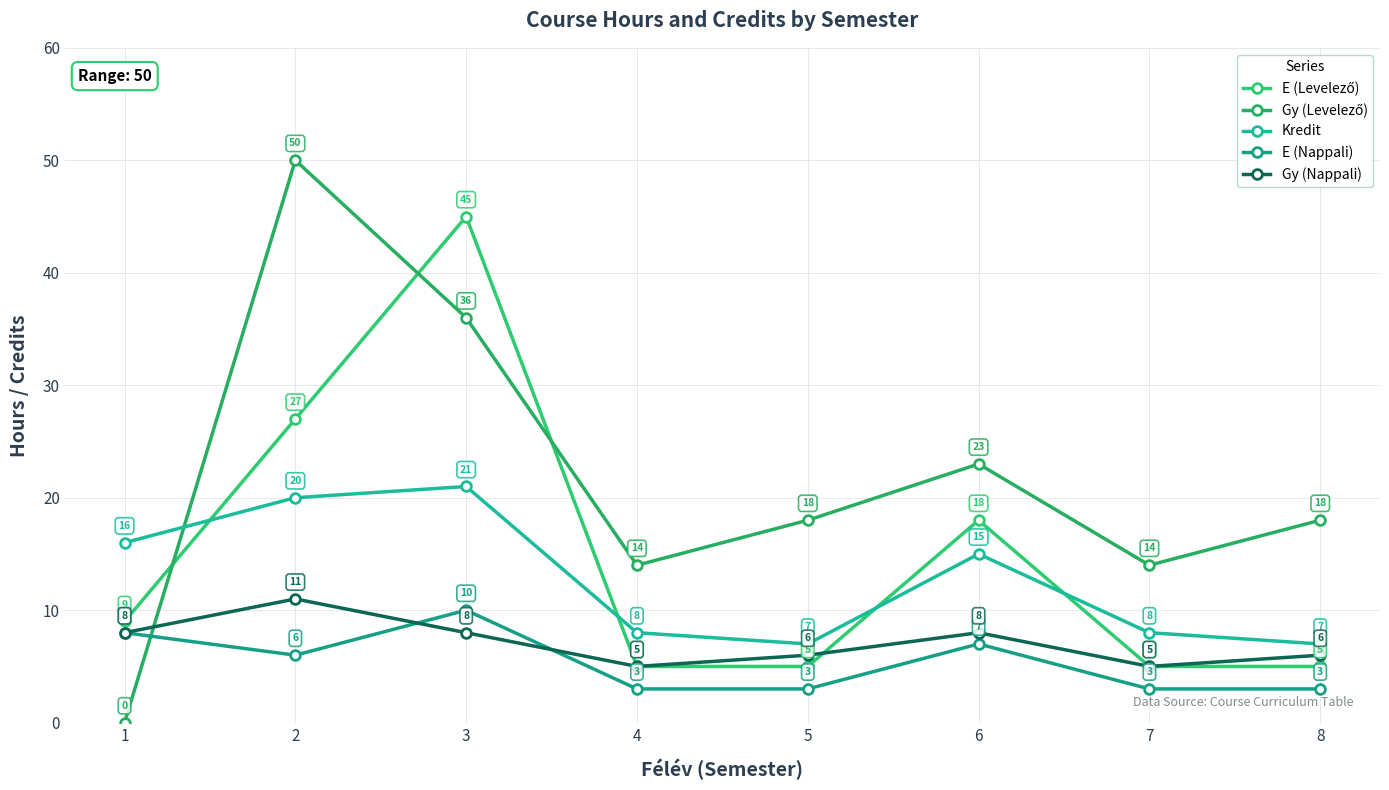

What is the difference between the highest and lowest values at 5?

15